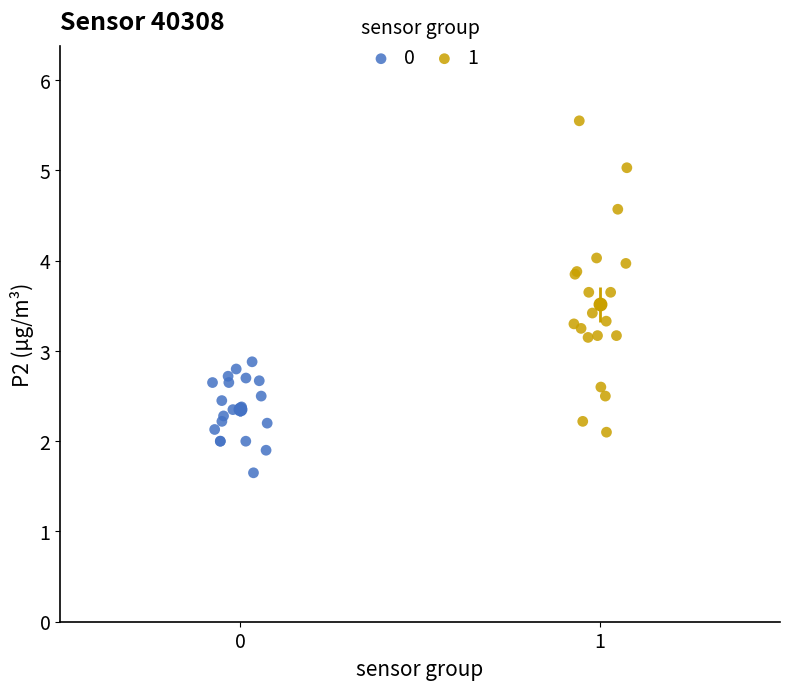

What are all the series names shown in the legend?

0, 1